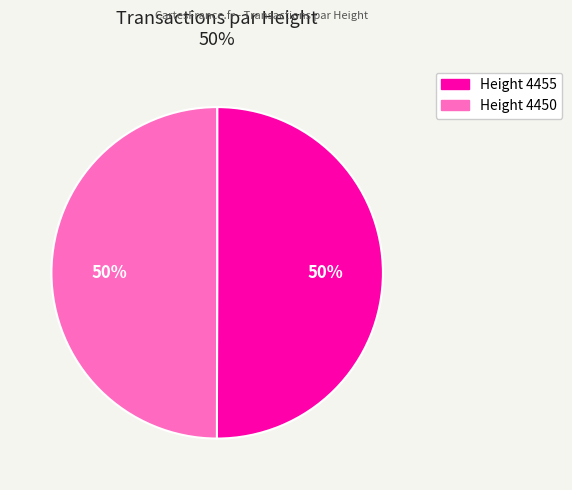

To the nearest percent, what is the average slice percentage?

50%